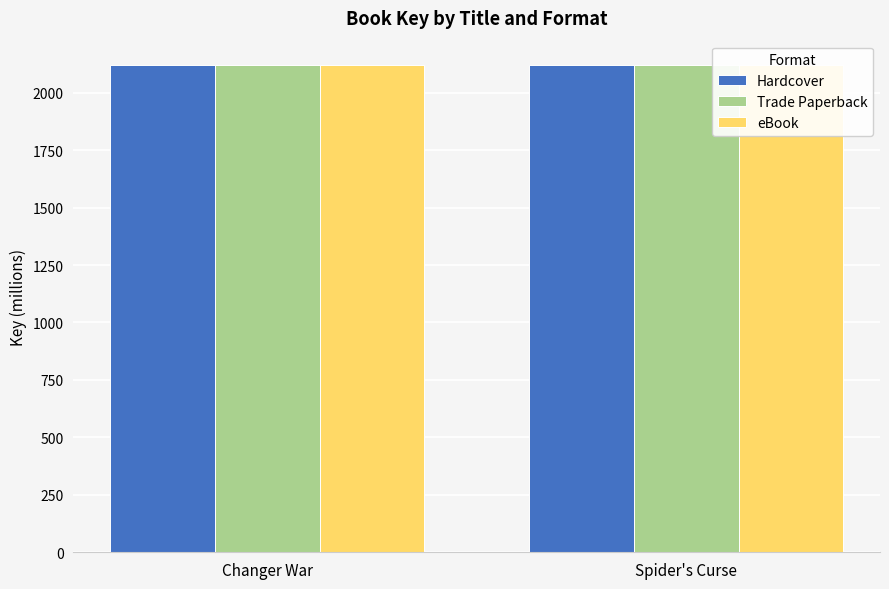

At which label is Trade Paperback closest to 2119?

Spider's Curse